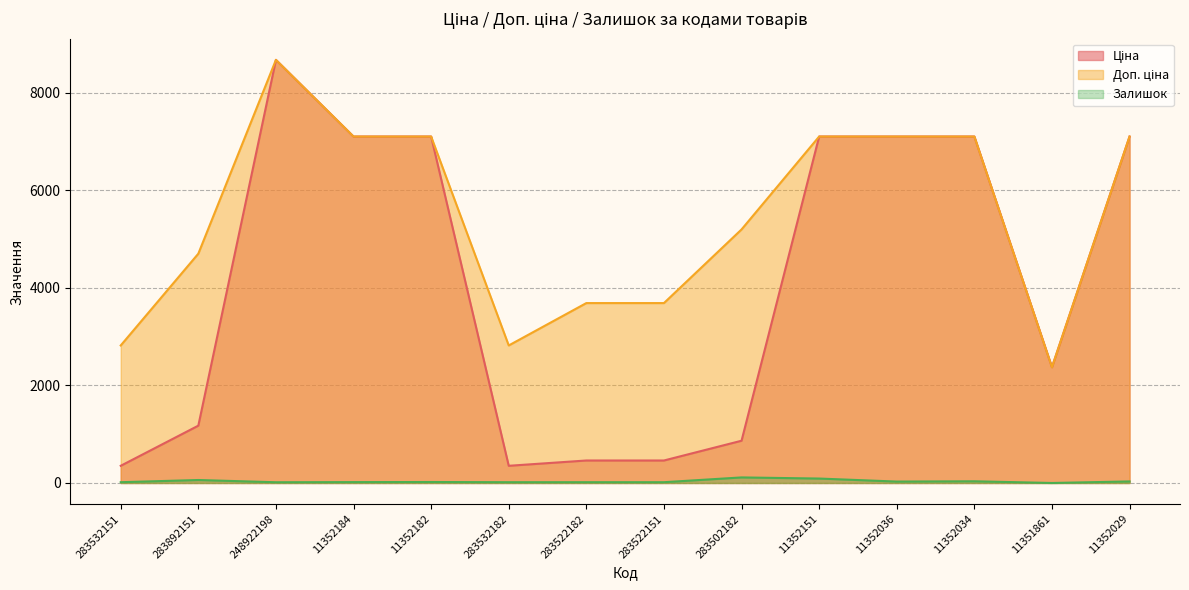

True or false: Залишок and Ціна cross at least once.

False